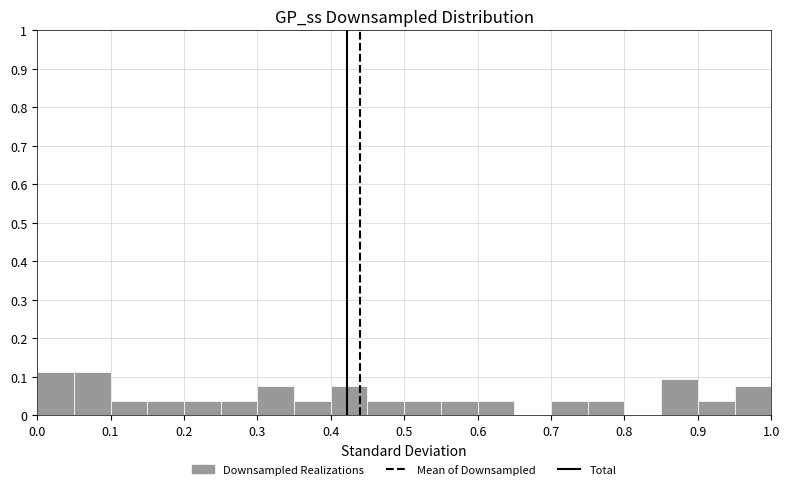

Reading left to right, list every bar in this chart as the range it spans on the x-axis followed by its height. The values are not printed on the chart, so give them approximately, as read against the axis.

0.00 to 0.05: 0.11
0.05 to 0.10: 0.11
0.10 to 0.15: 0.04
0.15 to 0.20: 0.04
0.20 to 0.25: 0.04
0.25 to 0.30: 0.04
0.30 to 0.35: 0.08
0.35 to 0.40: 0.04
0.40 to 0.45: 0.08
0.45 to 0.50: 0.04
0.50 to 0.55: 0.04
0.55 to 0.60: 0.04
0.60 to 0.65: 0.04
0.65 to 0.70: 0
0.70 to 0.75: 0.04
0.75 to 0.80: 0.04
0.80 to 0.85: 0
0.85 to 0.90: 0.09
0.90 to 0.95: 0.04
0.95 to 1.00: 0.08